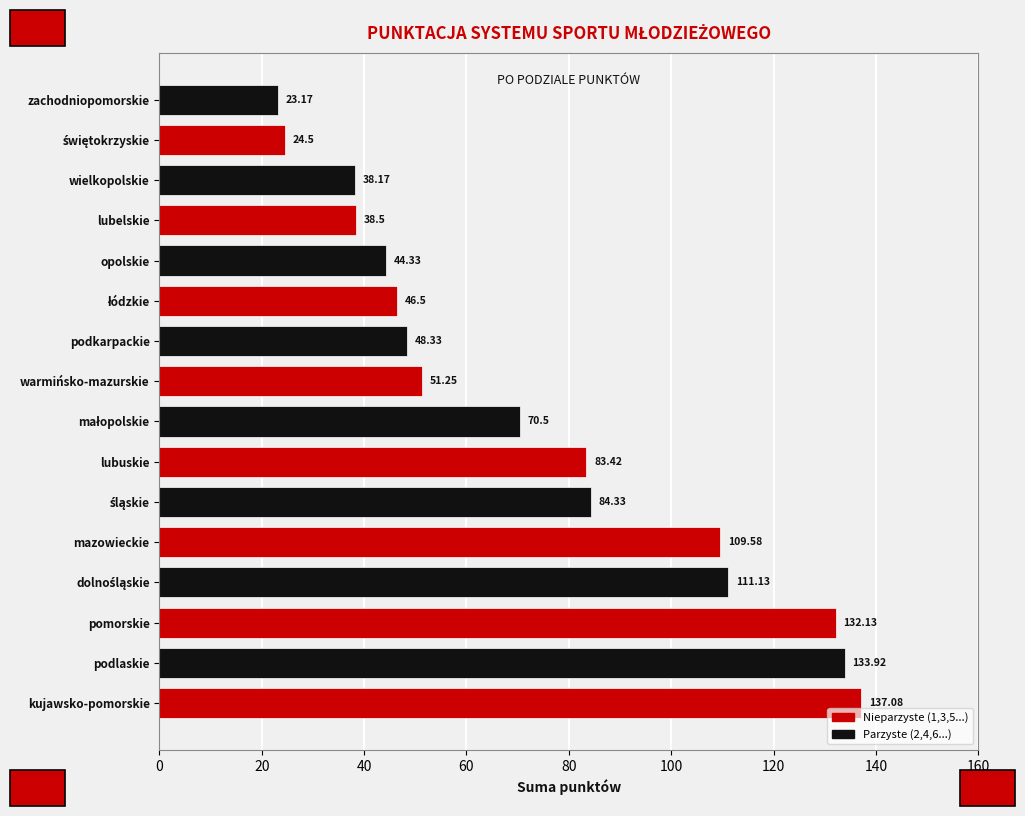

What is the value of the 6th bar from the left?

84.3